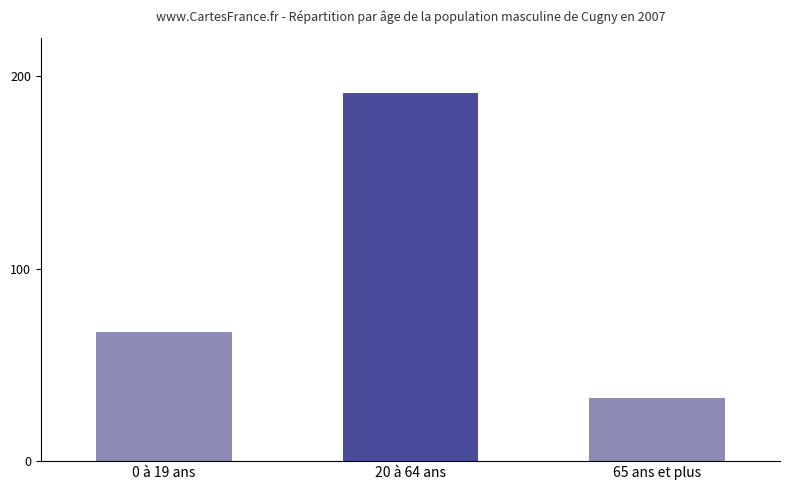

What value does the data have at 0 à 19 ans, to the nearest 5?

65